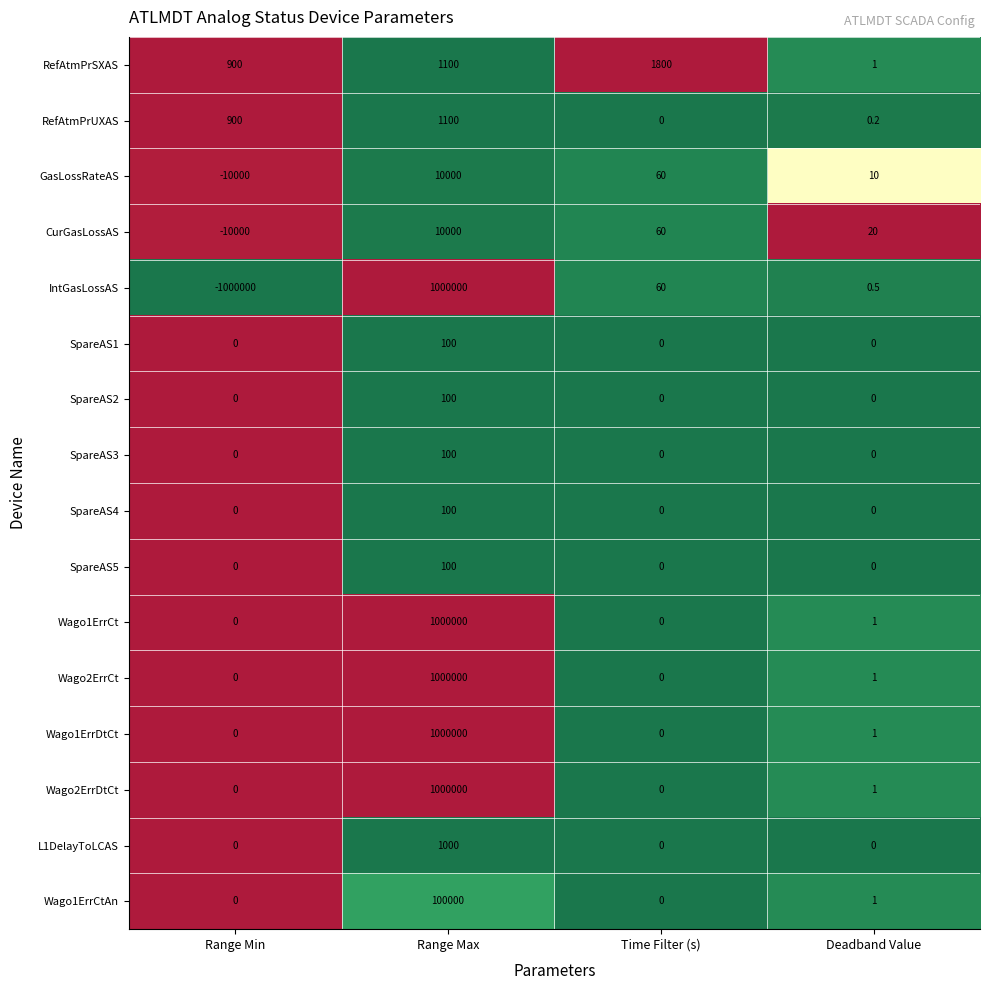

What is the greatest value displayed?

1000000.0